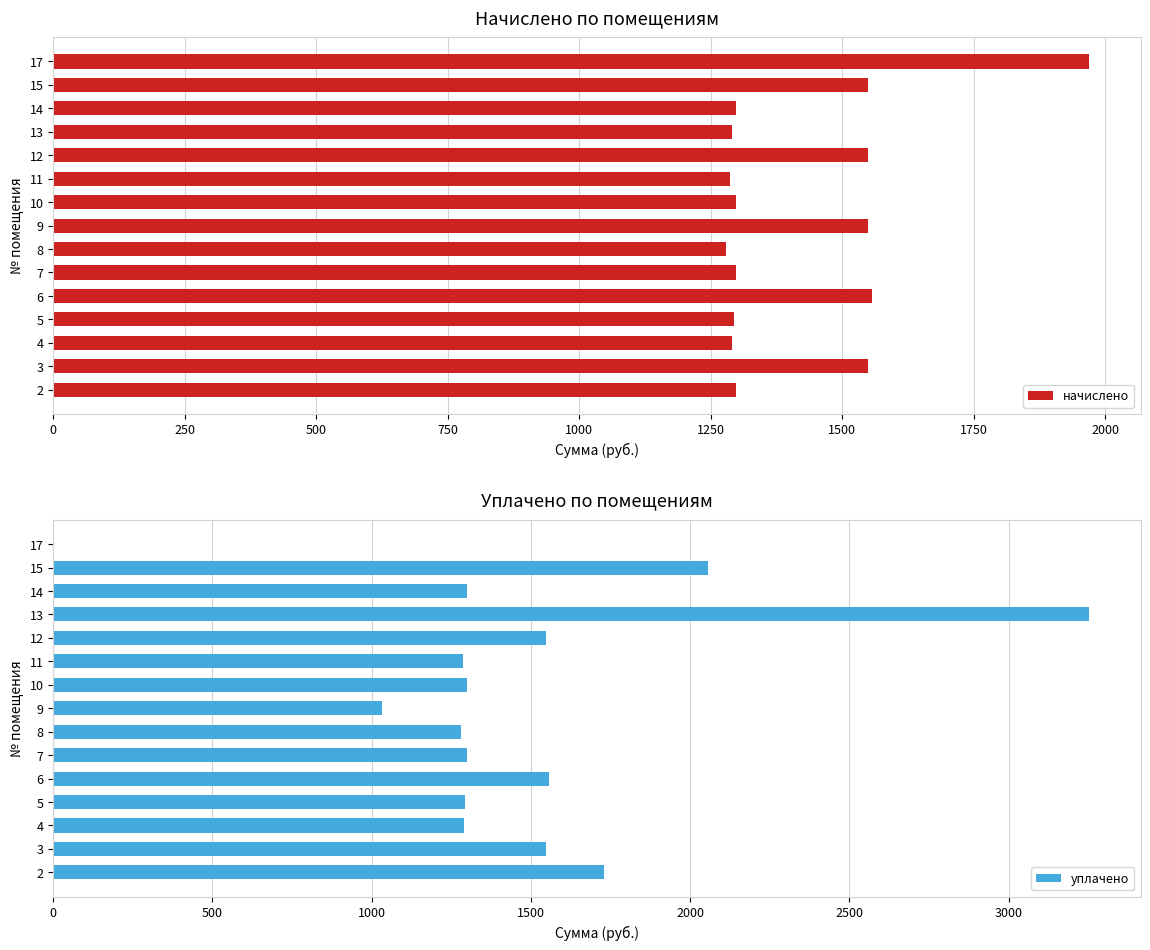

The уплачено series shows 1286.8 at 11. True or false?

True